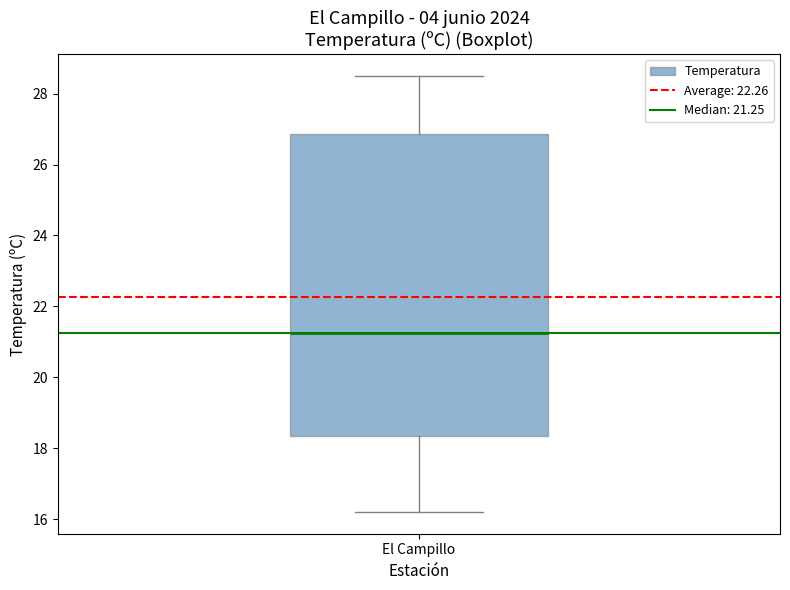

Where is the upper edge of the box for El Campillo on the y-axis? The values are not printed on the chart, so give them approximately, as read against the axis.

26.8